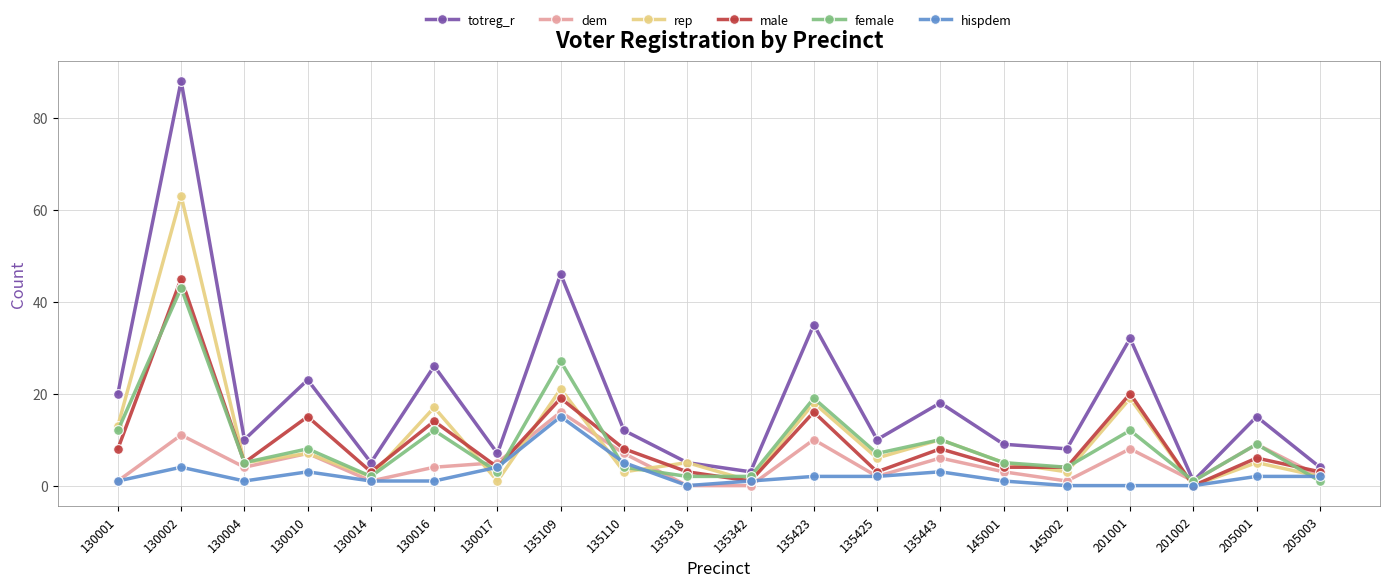

What is the value of the male point at the 8th from the left?

19